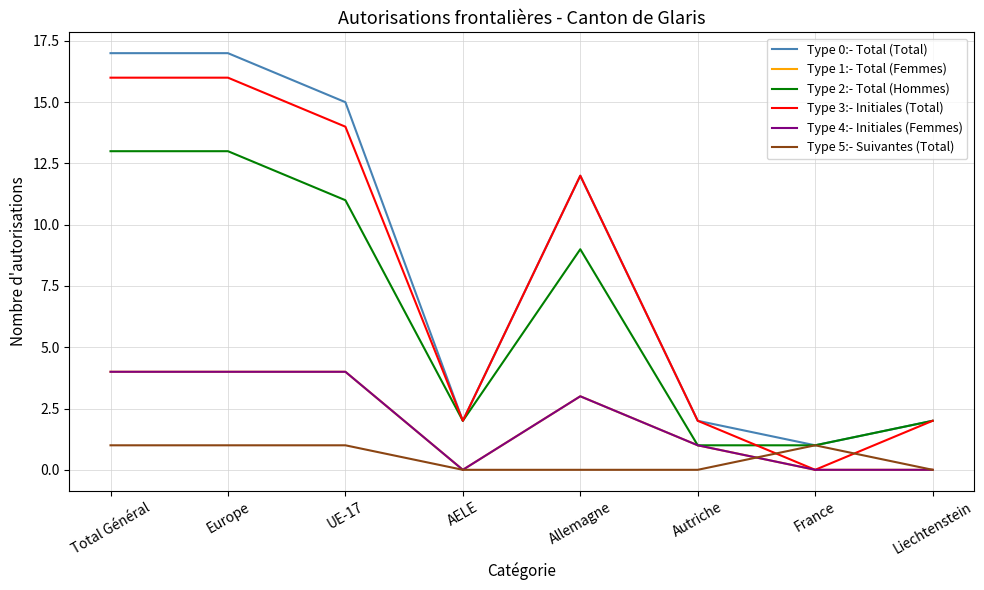

Is this an area chart (filled region under the line)?

No